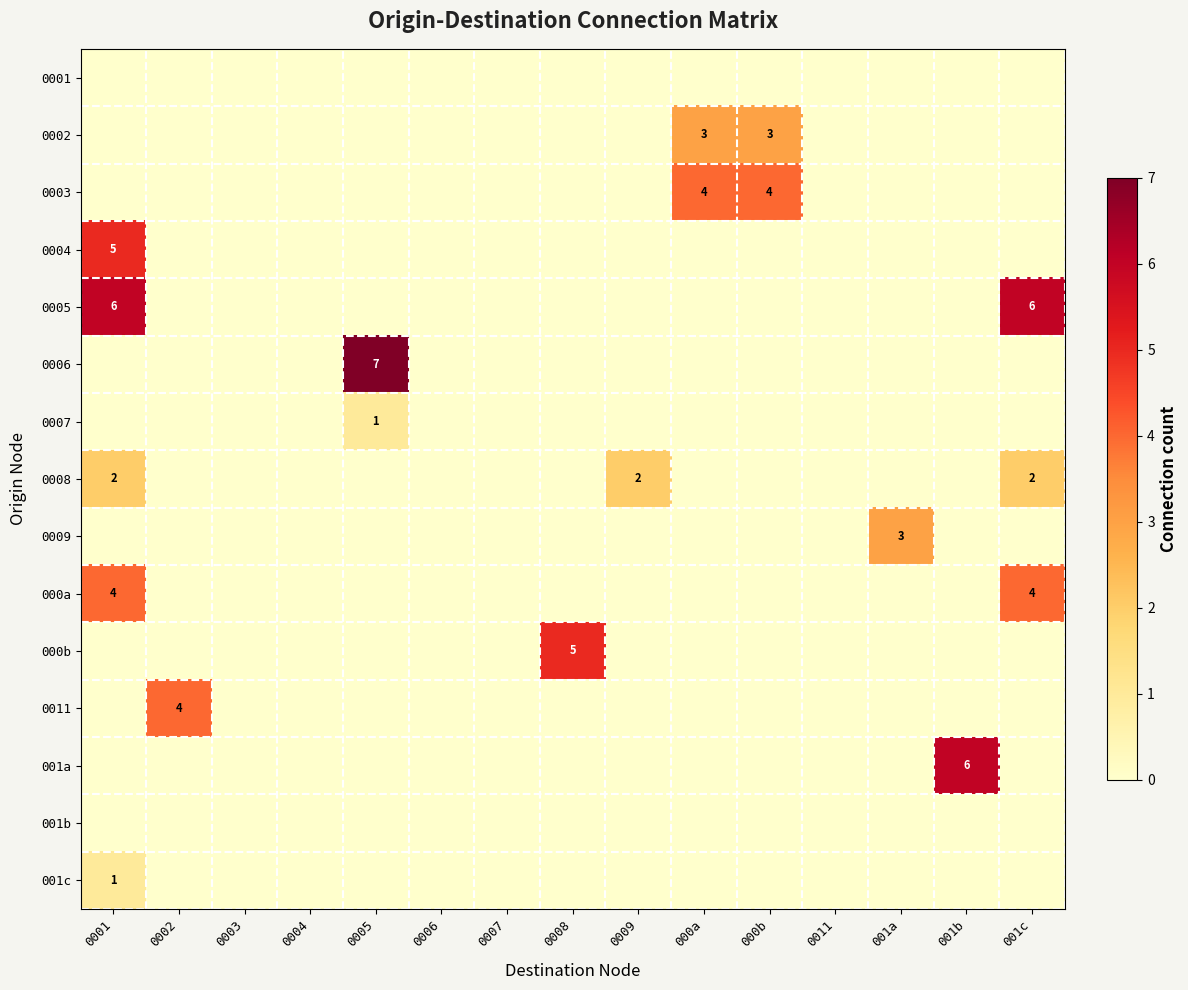

At which category is the sum across all series the highest?

0001